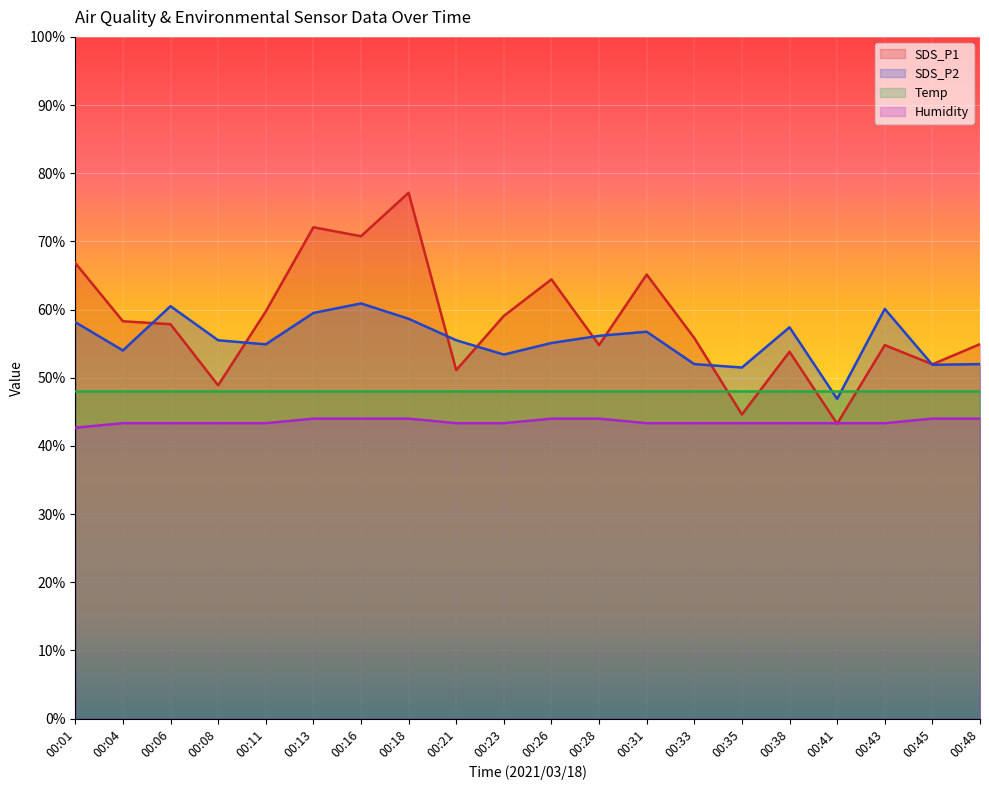

Is the value of SDS_P2 at 00:13 greater than the value of SDS_P1 at 00:38?

Yes